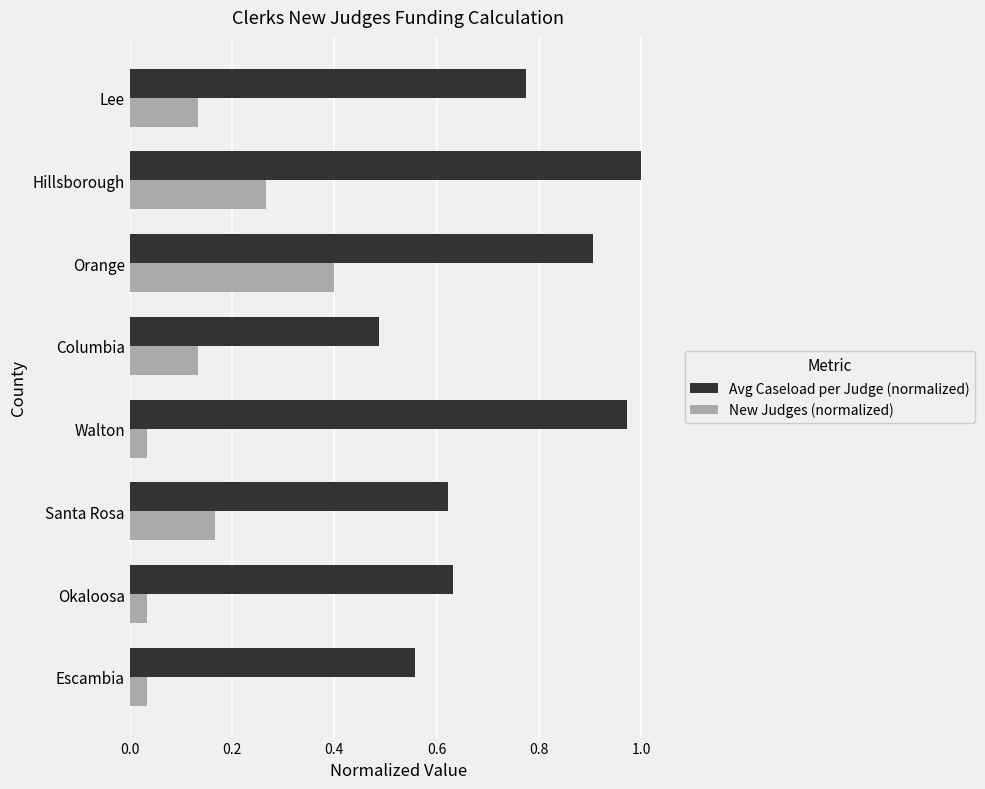

Which series has the largest total across all categories?

Avg Caseload per Judge (normalized)